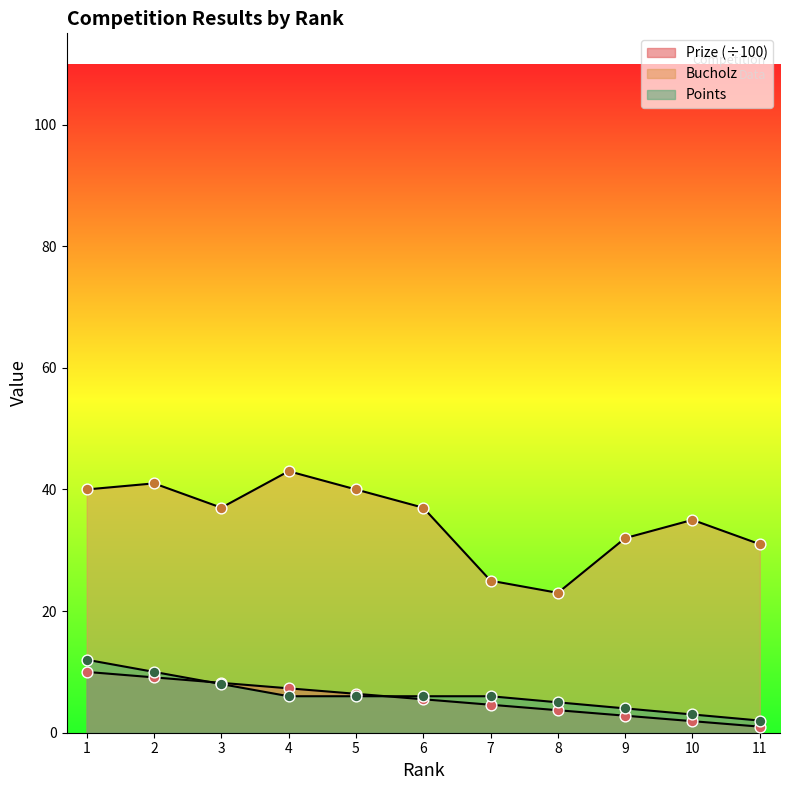

What is the total value across all series at 1?

62.0